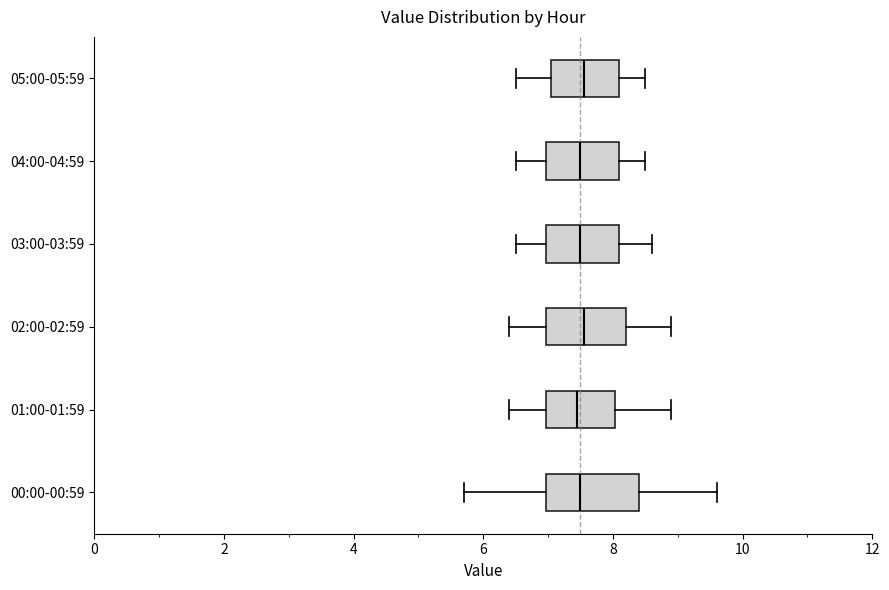

Comparing the boxes themselves (not the whiskers), which one is the widest?

00:00-00:59